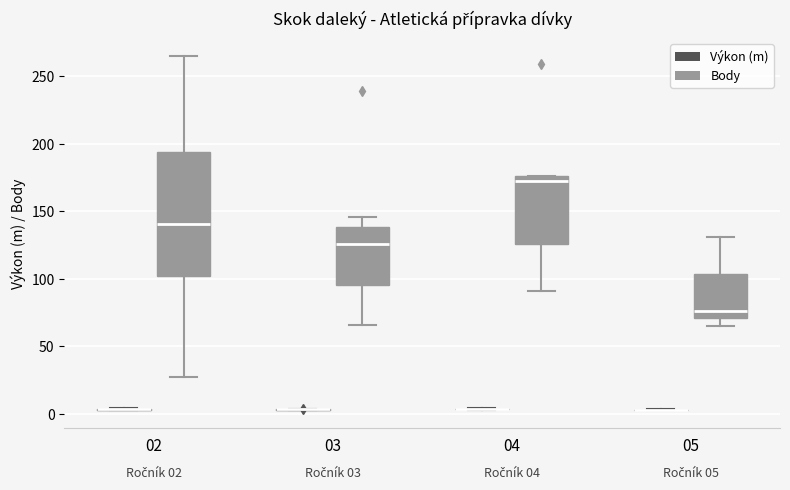

Comparing the boxes themselves (not the whiskers), which one is the tallest?

02 (Body)